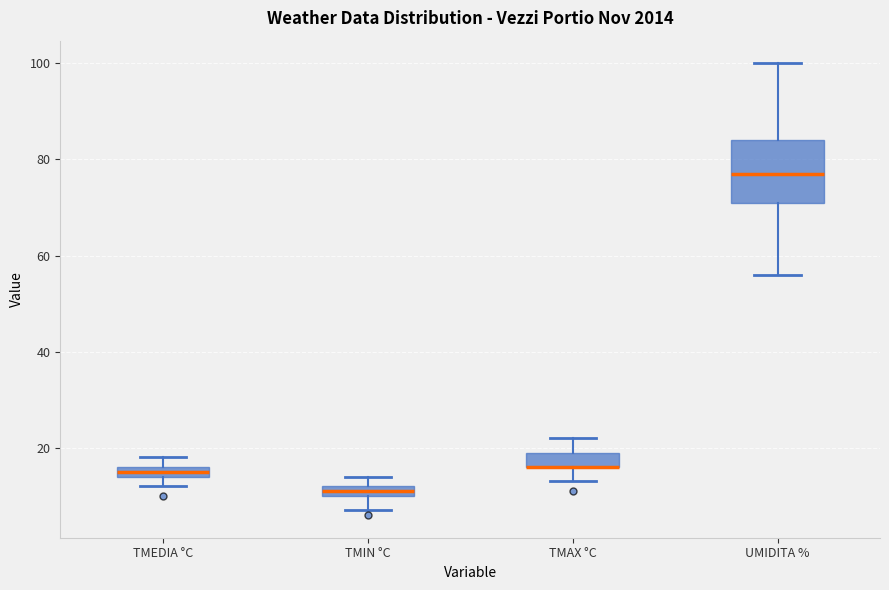

Where is the upper edge of the box for TMEDIA °C on the y-axis? The values are not printed on the chart, so give them approximately, as read against the axis.

16